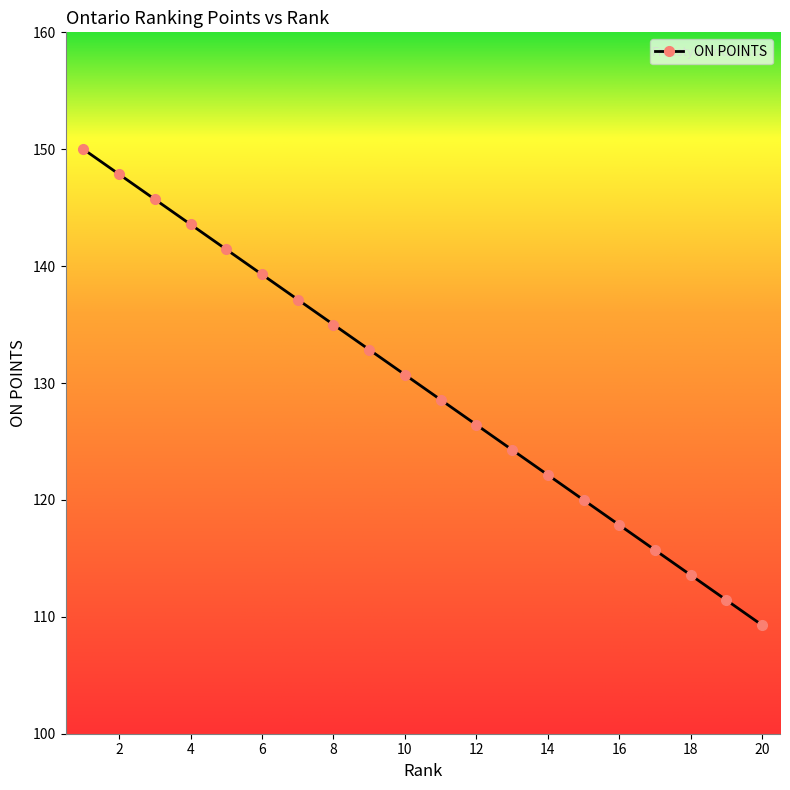

What is the maximum value shown in the chart?

150.0